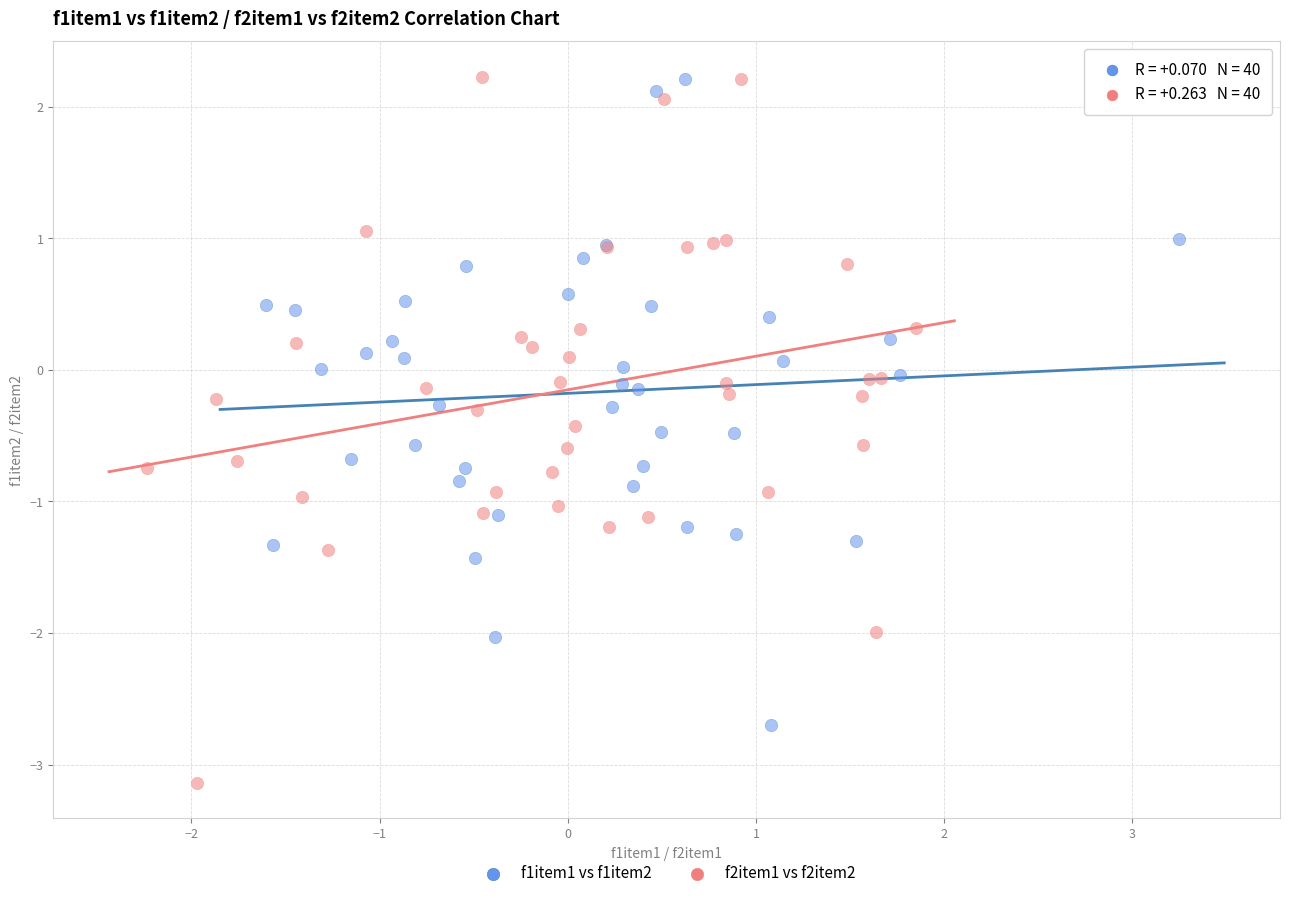

Which series has the largest Y range (max minus min)?

f2item1 vs f2item2